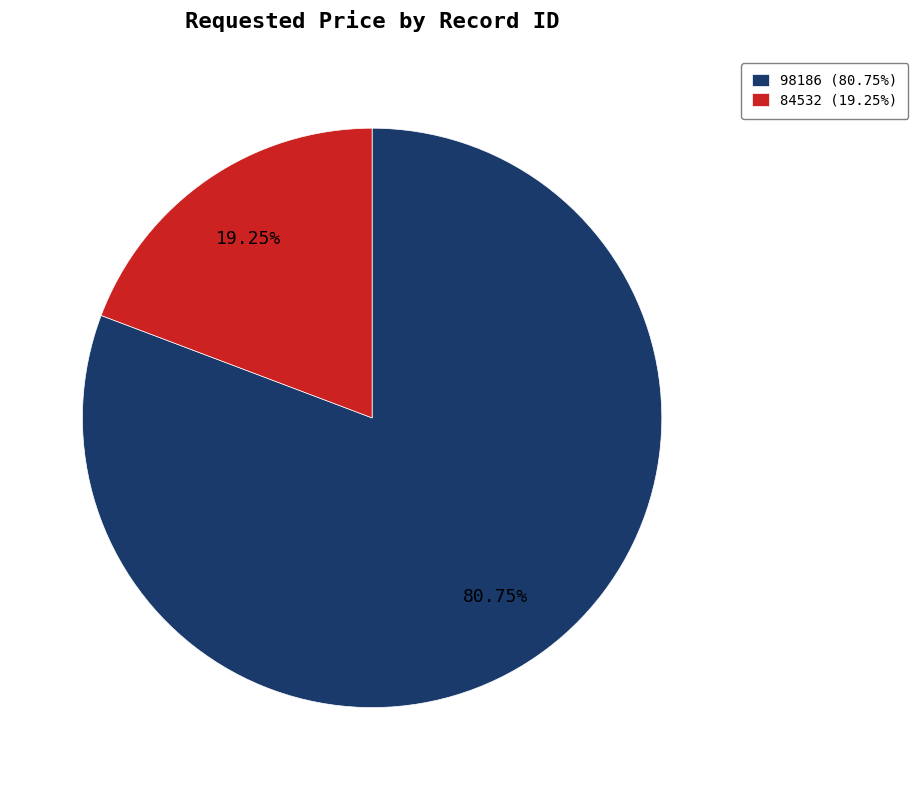

How many segments does this pie chart have?

2